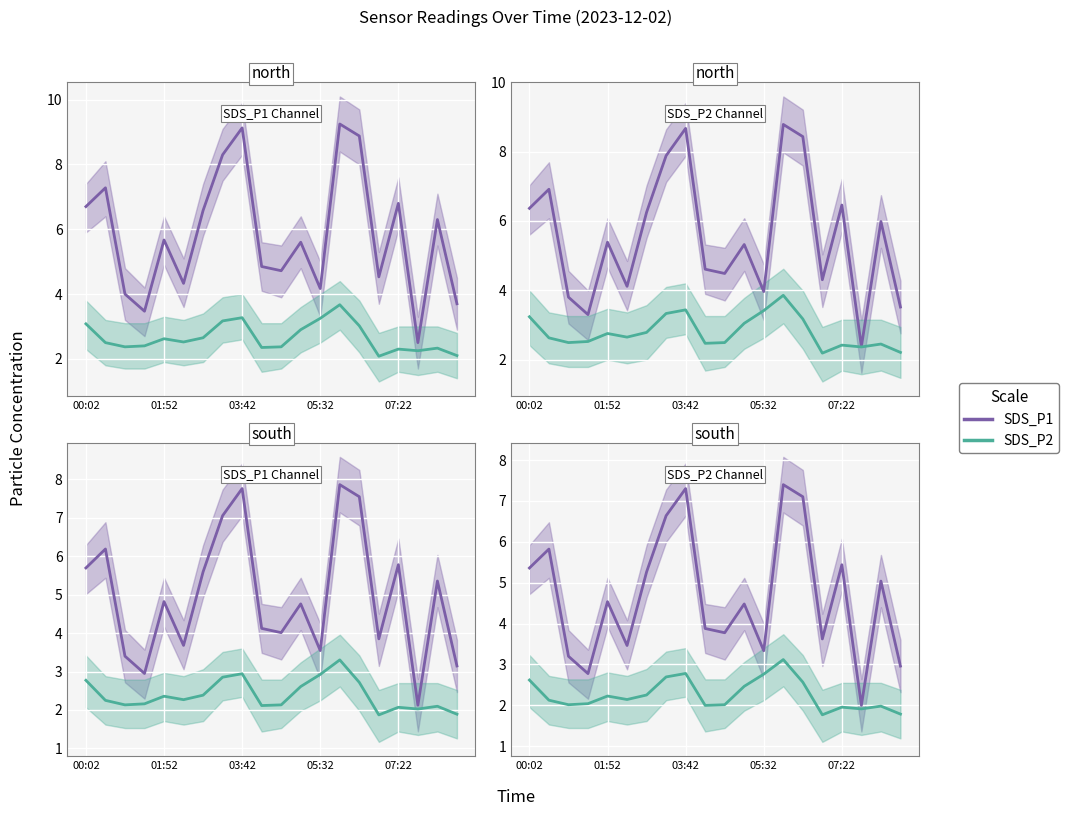

What is the lowest value of the SDS_P1 series?

2.0